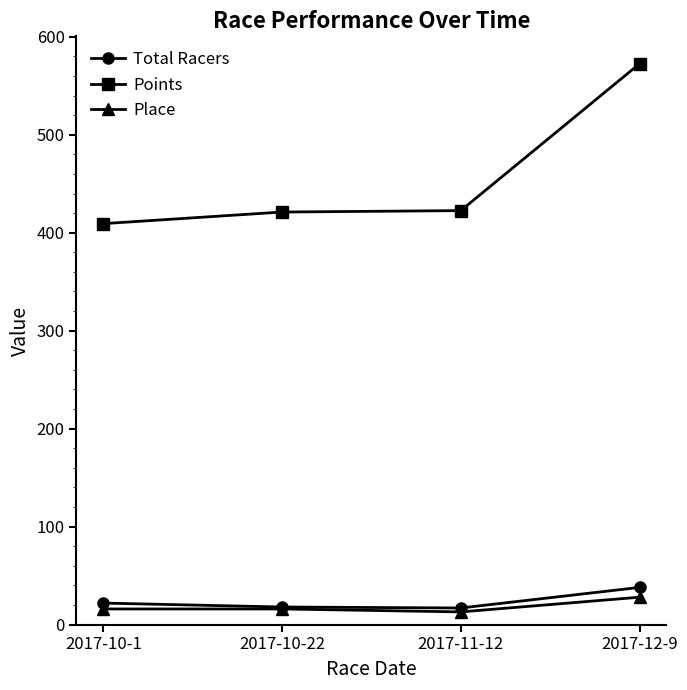

Count the number of categories in the chart.

4